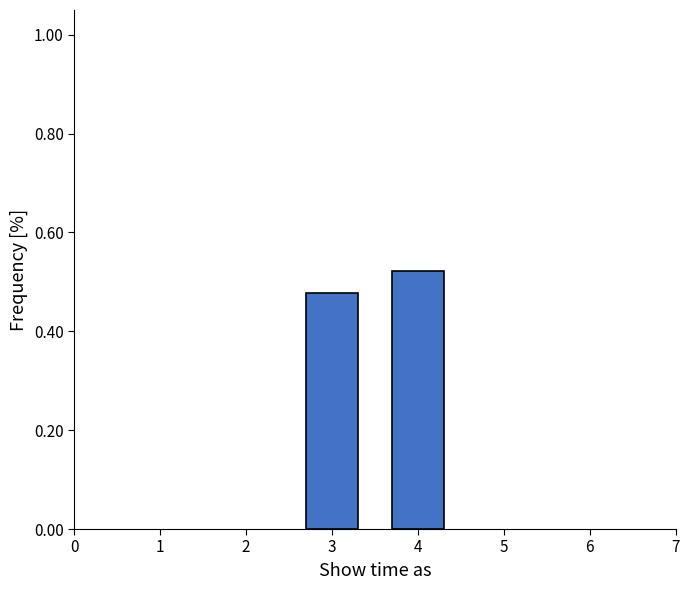

Which has a higher value, 4 or 3?

4